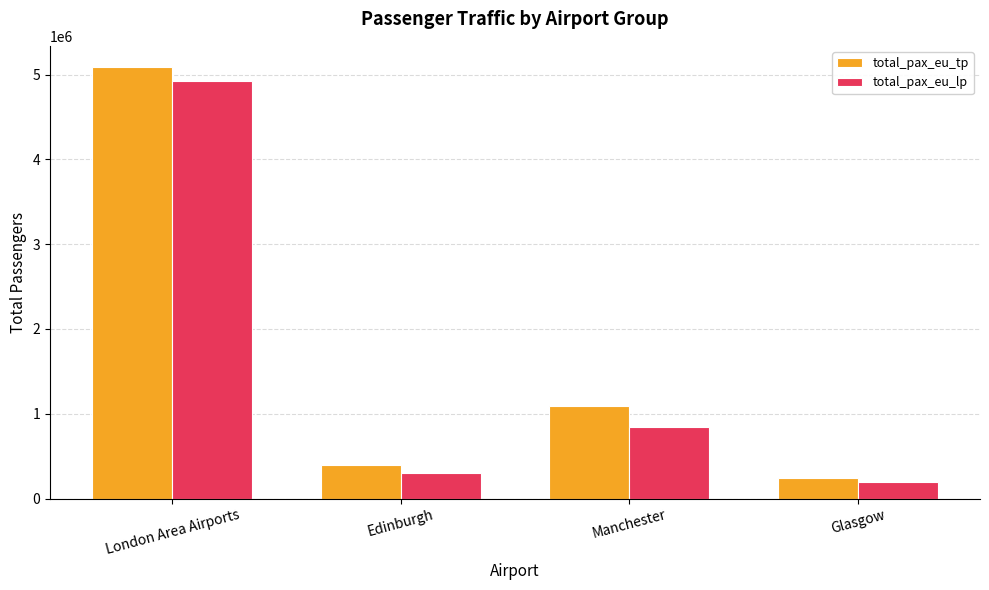

What is the sum of all total_pax_eu_lp values?

6265939